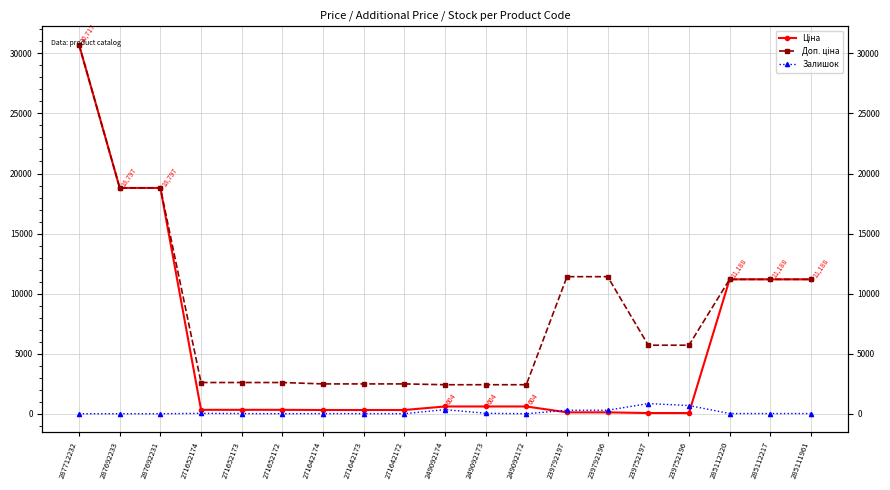

What is the difference between the second highest and minimum values in the Ціна series?

18739.8